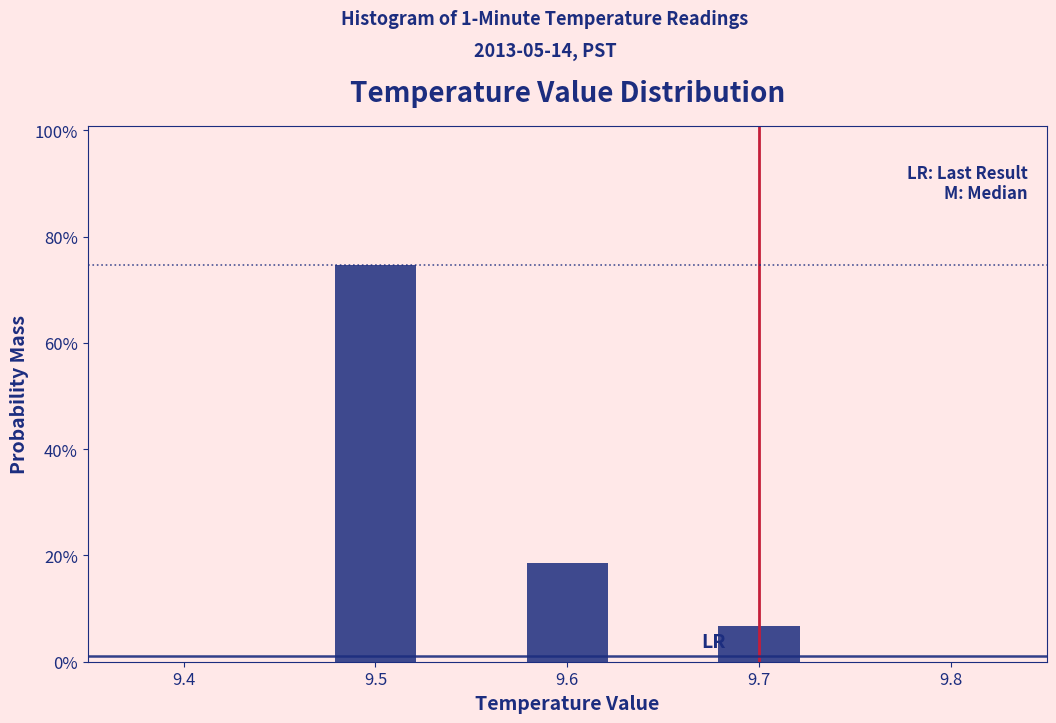

Are the bars horizontal?

No